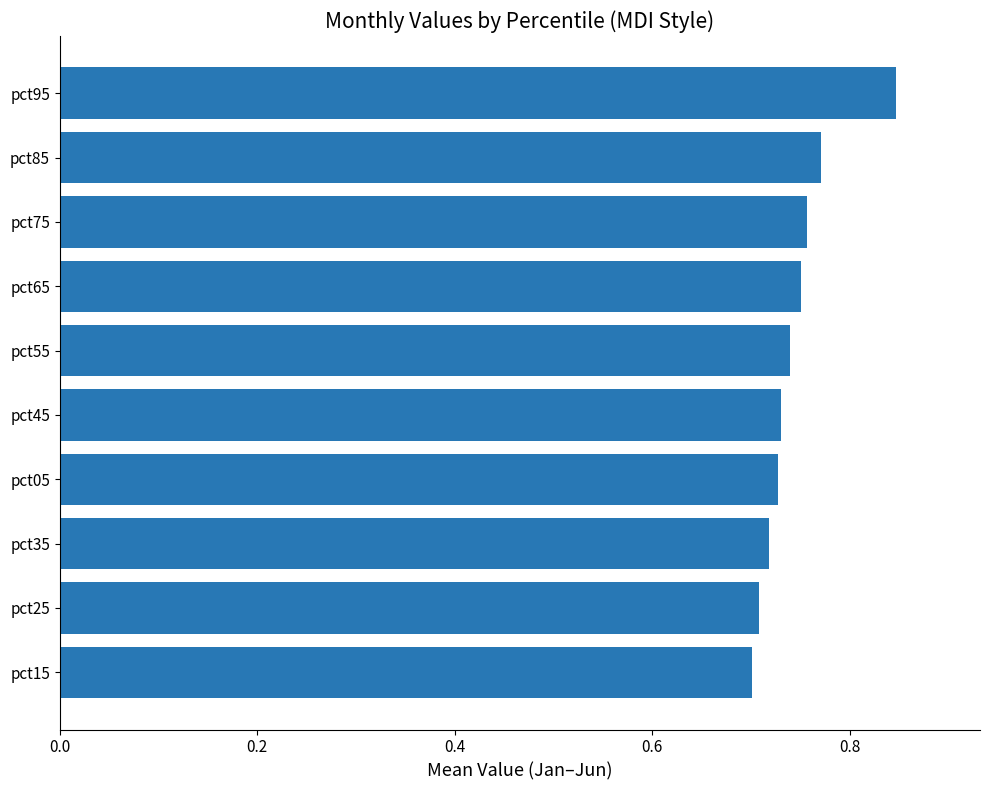

True or false: the data shows 0.3 at pct45.

False